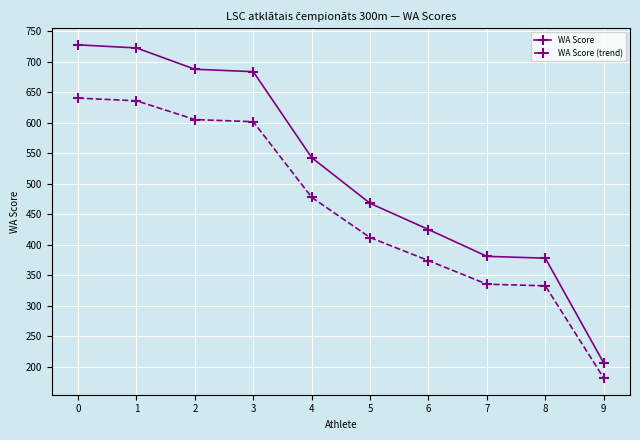

How many series are shown in this chart?

2